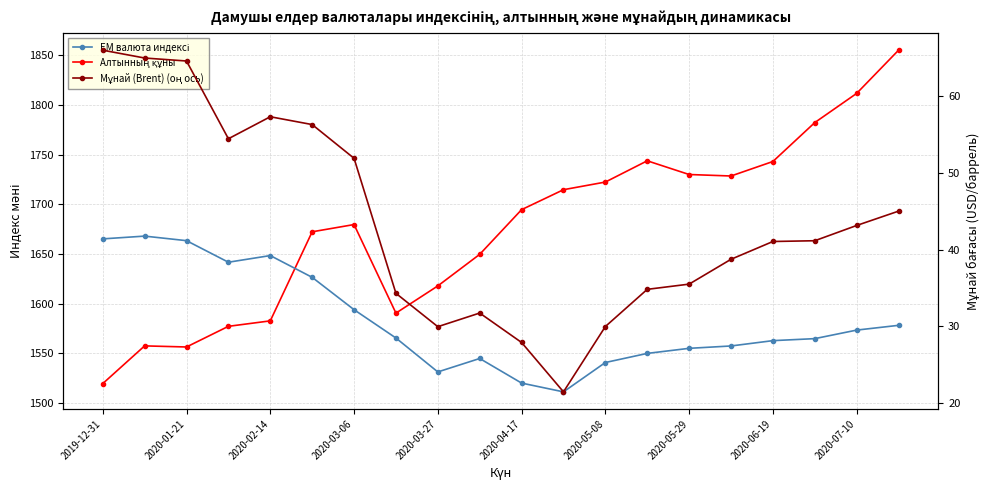

Does the chart display data point markers on the line(s)?

Yes